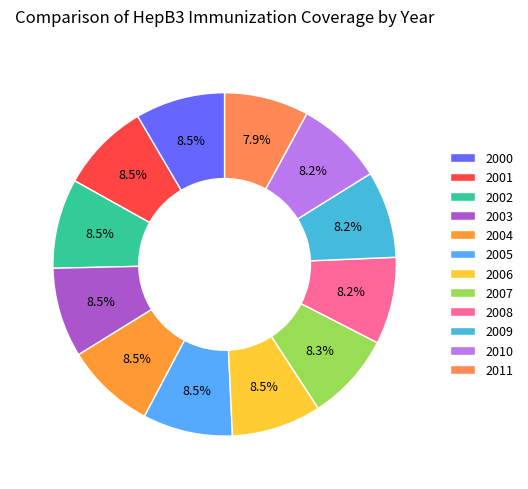

To the nearest percent, what portion does 2011 represent?

8%